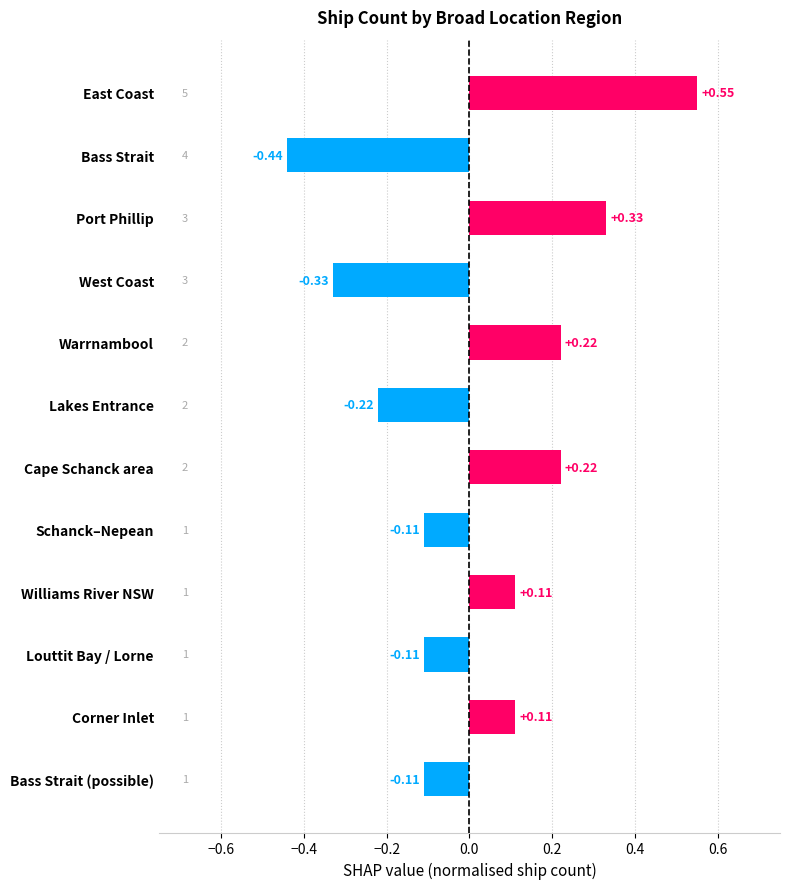

What is the difference between the maximum and minimum values?

1.0